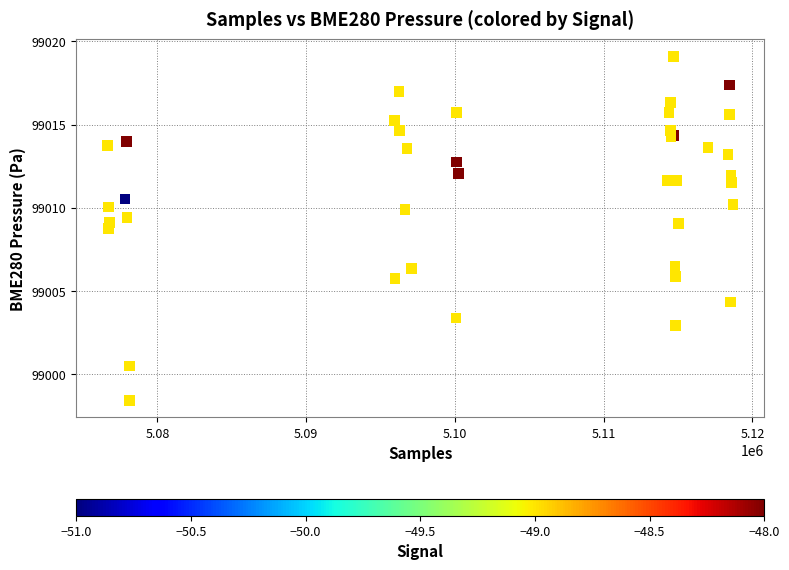

What Y value in the scatter plot is closest to 99008?

99008.8